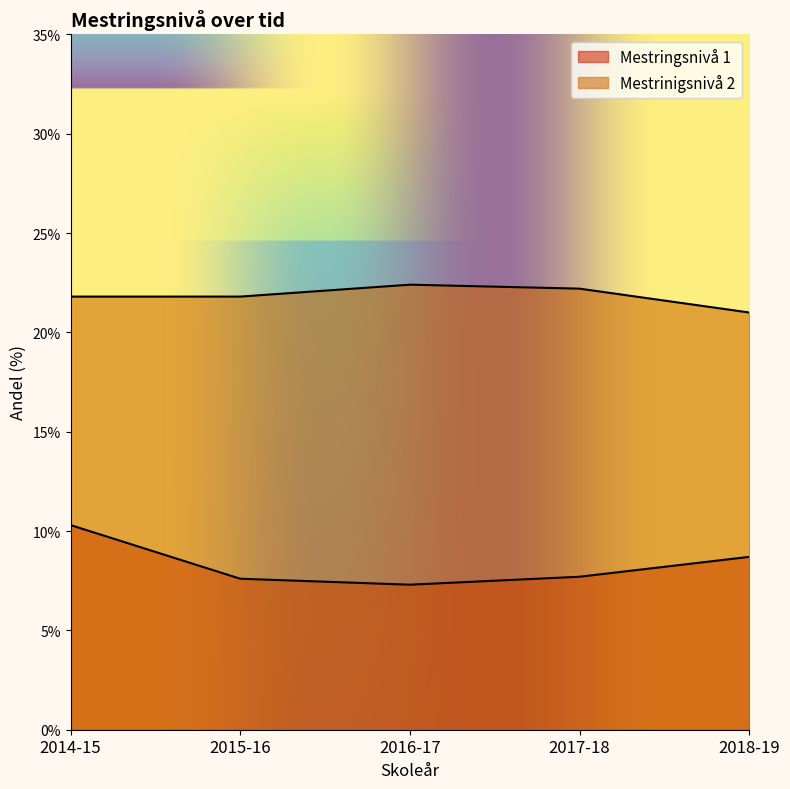

At which category is the sum across all series the highest?

2014-15